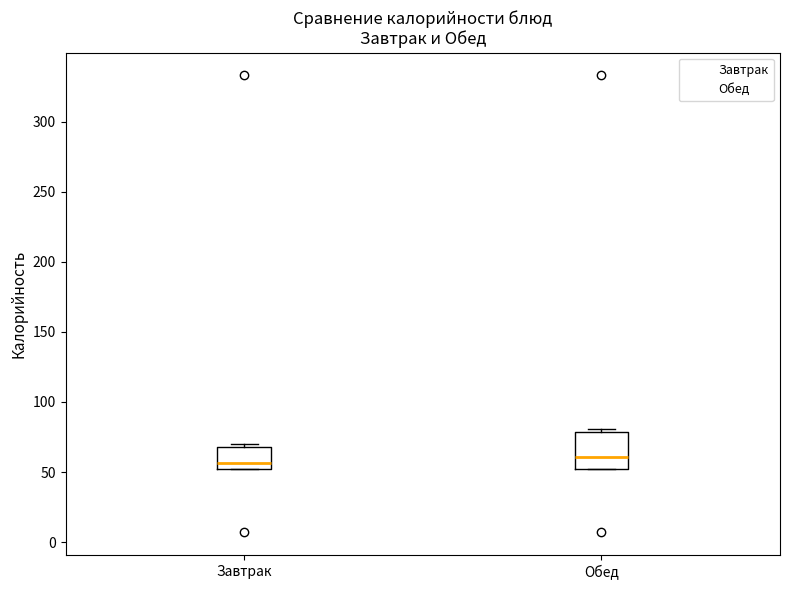

Reading left to right, transcribe this box plot: for each box, give where its median line is, the range the box spans, and where its two whiskers end, as read against the y-axis. The values are not printed on the chart, so give them approximately, as read against the axis.

Завтрак: median 55, box 50 to 70, whiskers 50 to 70 (just above the box's upper edge)
Обед: median 60, box 50 to 80, whiskers 50 to 80 (just above the box's upper edge)